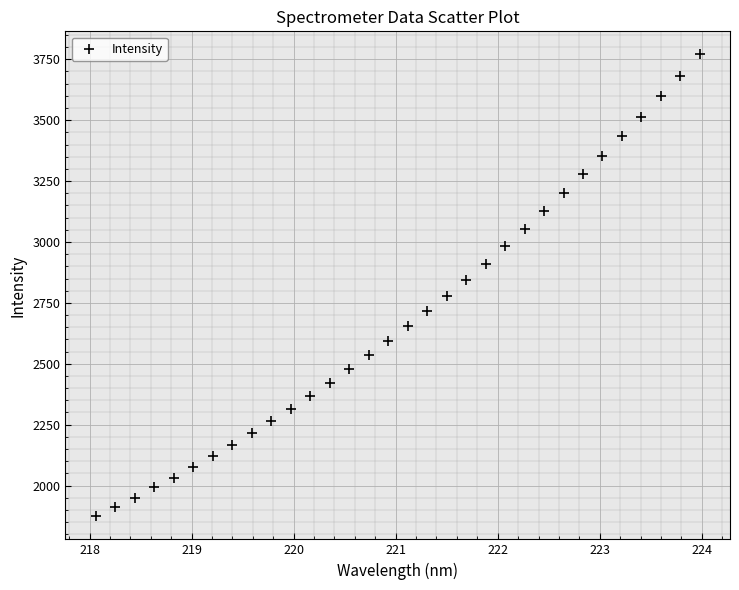

What Y value in the scatter plot is closest to 2821?

2841.9